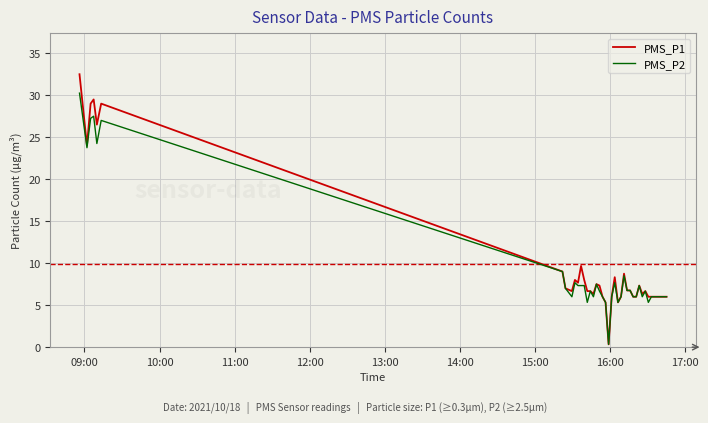

Which series has the largest total across all categories?

PMS_P1